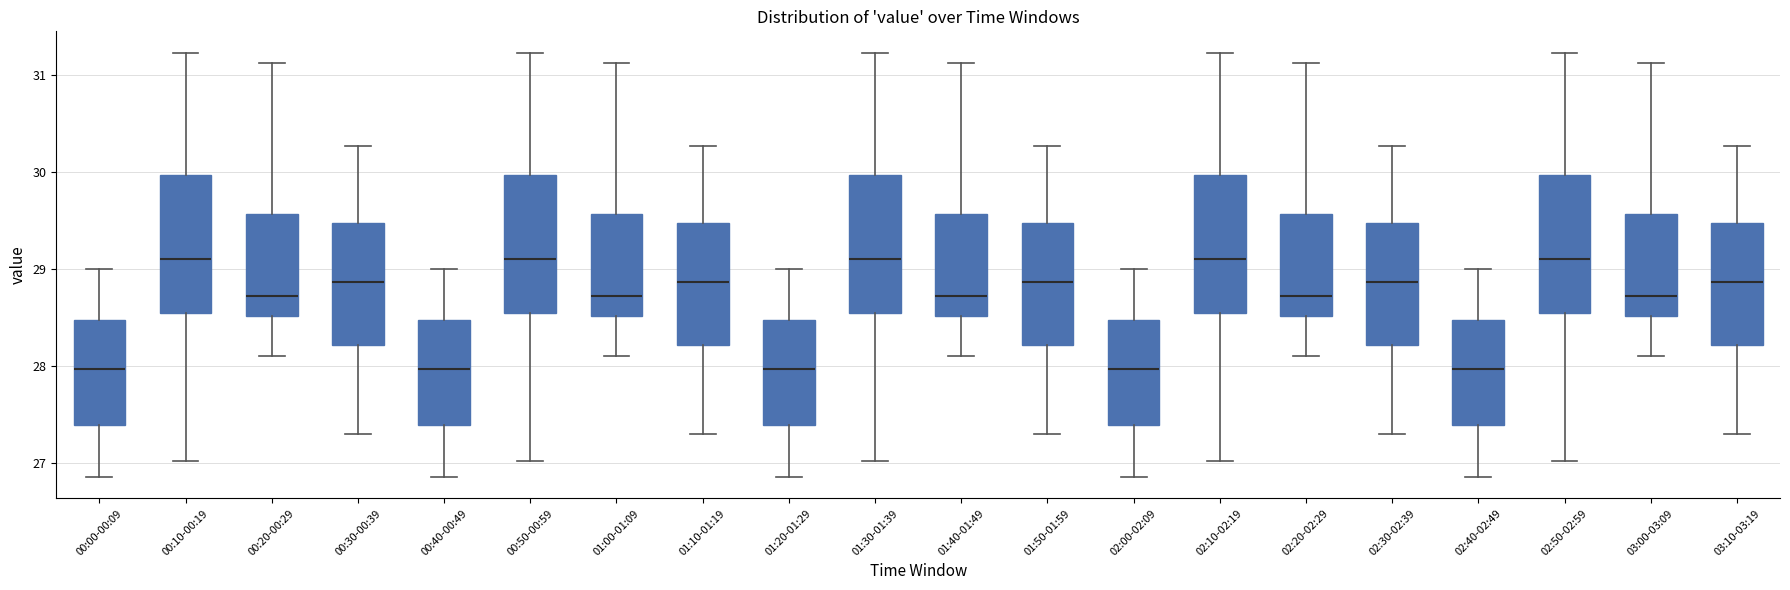

Reading left to right, transcribe this box plot: for each box, give where its median line is, the range the box spans, and where its two whiskers end, as read against the y-axis. The values are not printed on the chart, so give them approximately, as read against the axis.

00:00-00:09: median 28.0, box 27.4 to 28.5, whiskers 26.9 to 29.0
00:10-00:19: median 29.1, box 28.5 to 30.0, whiskers 27.0 to 31.2
00:20-00:29: median 28.7, box 28.5 to 29.6, whiskers 28.1 to 31.1
00:30-00:39: median 28.9, box 28.2 to 29.5, whiskers 27.3 to 30.3
00:40-00:49: median 28.0, box 27.4 to 28.5, whiskers 26.9 to 29.0
00:50-00:59: median 29.1, box 28.5 to 30.0, whiskers 27.0 to 31.2
01:00-01:09: median 28.7, box 28.5 to 29.6, whiskers 28.1 to 31.1
01:10-01:19: median 28.9, box 28.2 to 29.5, whiskers 27.3 to 30.3
01:20-01:29: median 28.0, box 27.4 to 28.5, whiskers 26.9 to 29.0
01:30-01:39: median 29.1, box 28.5 to 30.0, whiskers 27.0 to 31.2
01:40-01:49: median 28.7, box 28.5 to 29.6, whiskers 28.1 to 31.1
01:50-01:59: median 28.9, box 28.2 to 29.5, whiskers 27.3 to 30.3
02:00-02:09: median 28.0, box 27.4 to 28.5, whiskers 26.9 to 29.0
02:10-02:19: median 29.1, box 28.5 to 30.0, whiskers 27.0 to 31.2
02:20-02:29: median 28.7, box 28.5 to 29.6, whiskers 28.1 to 31.1
02:30-02:39: median 28.9, box 28.2 to 29.5, whiskers 27.3 to 30.3
02:40-02:49: median 28.0, box 27.4 to 28.5, whiskers 26.9 to 29.0
02:50-02:59: median 29.1, box 28.5 to 30.0, whiskers 27.0 to 31.2
03:00-03:09: median 28.7, box 28.5 to 29.6, whiskers 28.1 to 31.1
03:10-03:19: median 28.9, box 28.2 to 29.5, whiskers 27.3 to 30.3